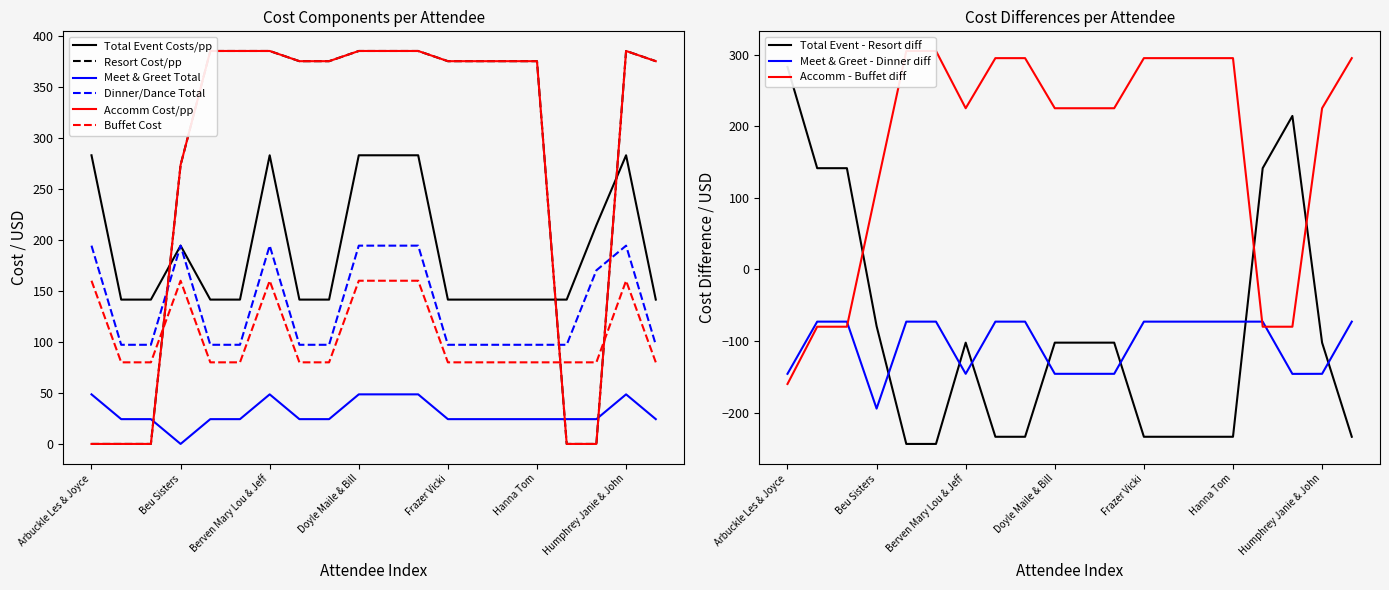

True or false: Resort Cost/pp has a value of 568.4 at Humphrey Janie & John.

False